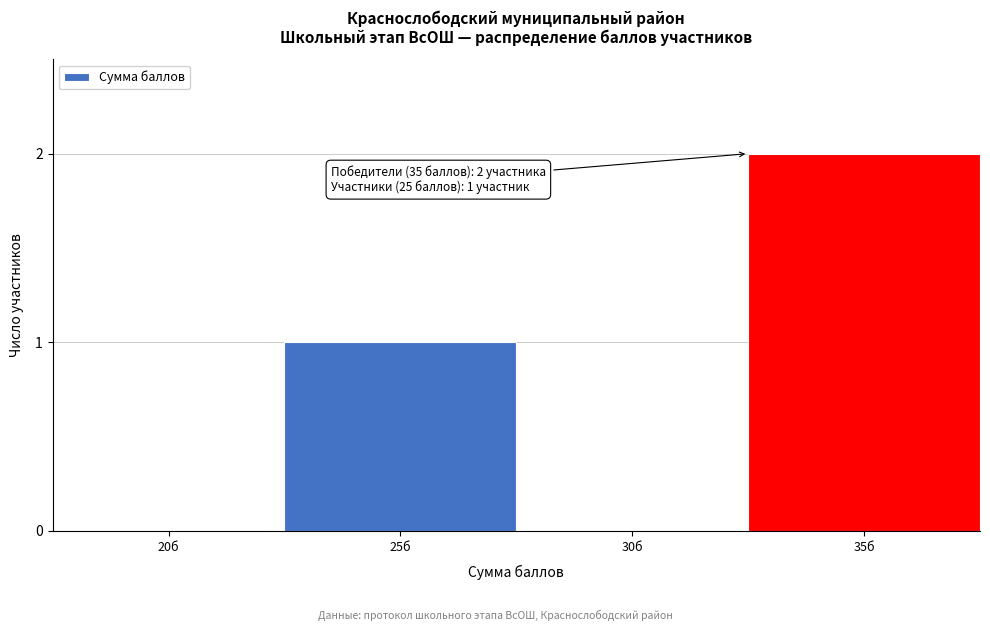

Reading left to right, transcribe all the data shown in this chart.

20б=0	25б=1	30б=0	35б=2